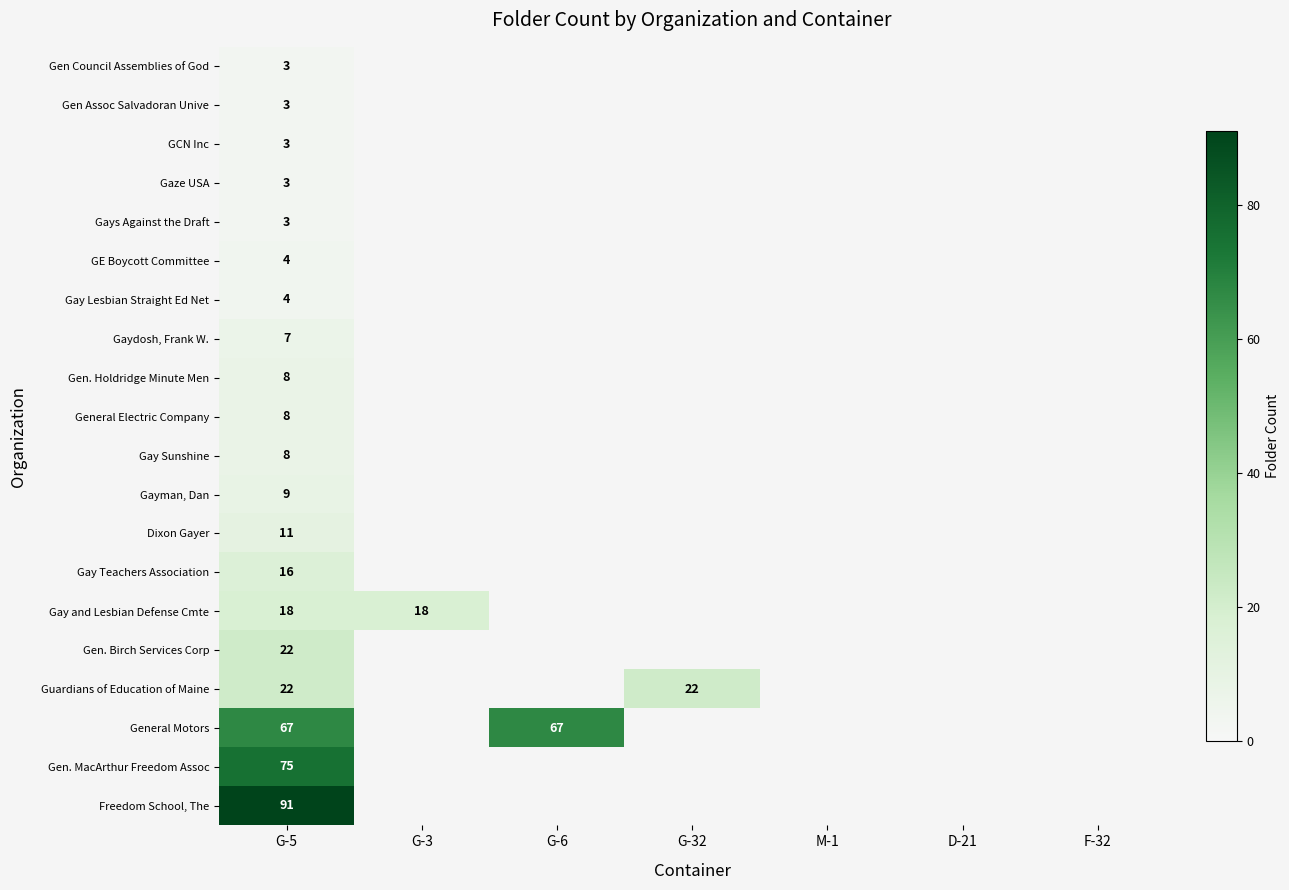

Between D-21 and G-32, which is larger?

G-32